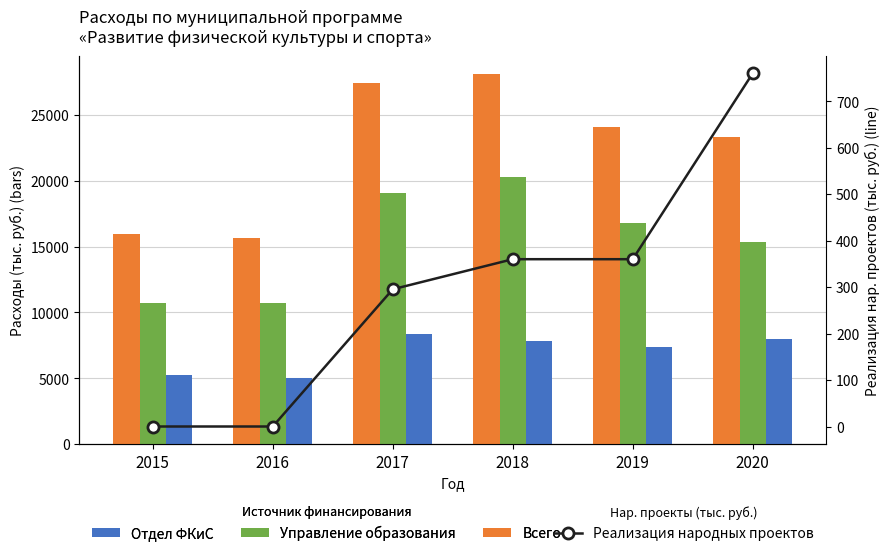

How many groups of bars are there?

6